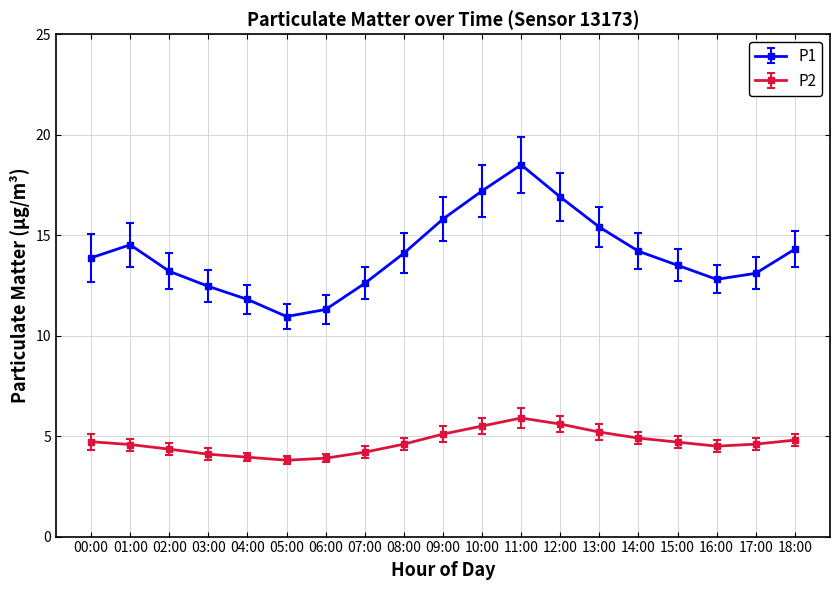

True or false: P1 and P2 intersect in this chart.

False